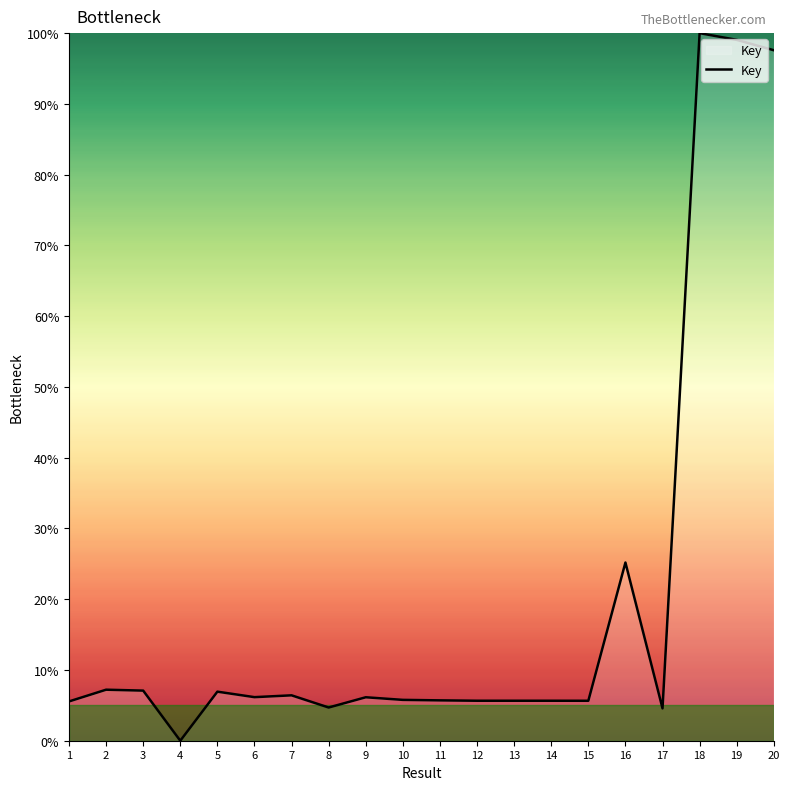

What is the difference between the maximum and minimum values?

100.0